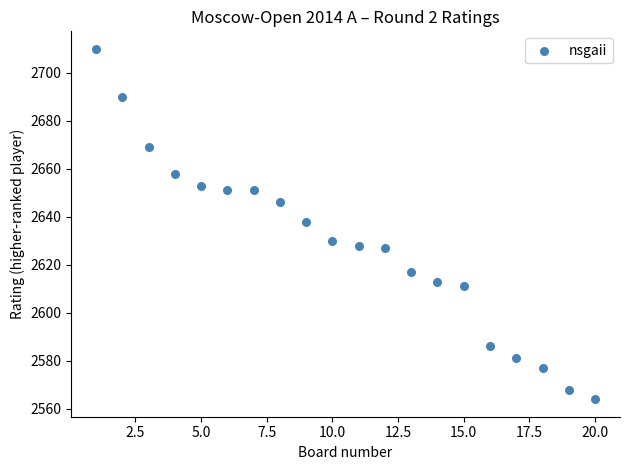

What is the range of Y values (max minus min)?

146